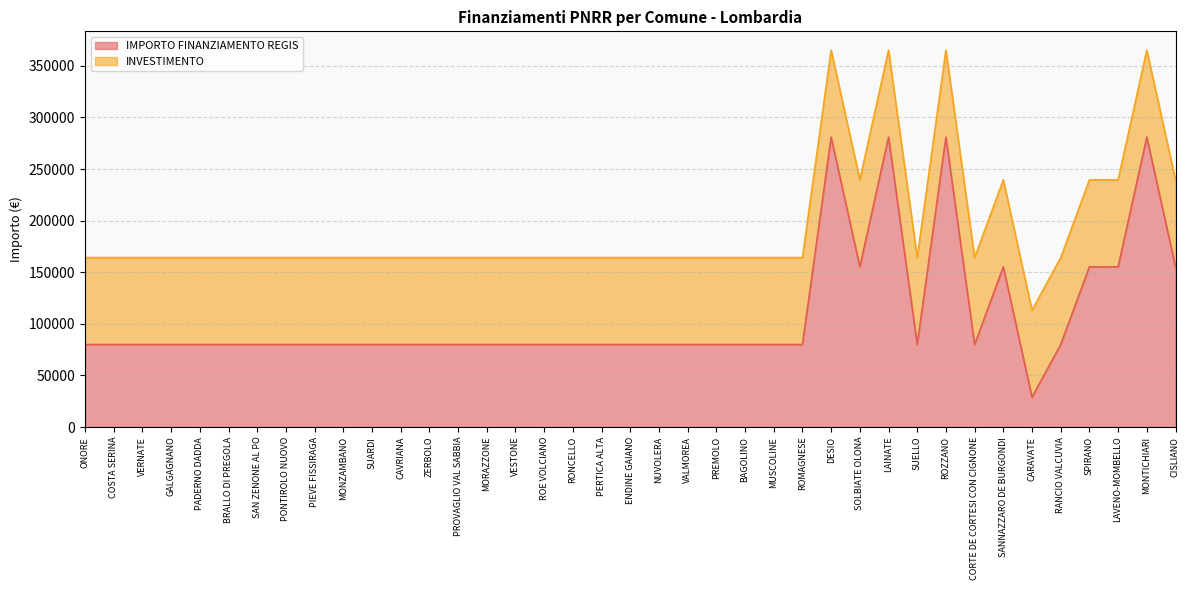

List the labels in order of value, smallest first.

CARAVATE, ONORE, COSTA SERINA, VERNATE, GALGAGNANO, PADERNO DADDA, BRALLO DI PREGOLA, SAN ZENONE AL PO, PONTIROLO NUOVO, PIEVE FISSIRAGA, MONZAMBANO, SUARDI, CAVRIANA, ZERBOLO, PROVAGLIO VAL SABBIA, MORAZZONE, VESTONE, ROE VOLCIANO, RONCELLO, PERTICA ALTA, ENDINE GAIANO, NUVOLERA, VALMOREA, PREMOLO, BAGOLINO, MUSCOLINE, ROMAGNESE, SUELLO, CORTE DE CORTESI CON CIGNONE, RANCIO VALCUVIA, SOLBIATE OLONA, SANNAZZARO DE BURGONDI, SPIRANO, LAVENO-MOMBELLO, CISLIANO, DESIO, LAINATE, ROZZANO, MONTICHIARI